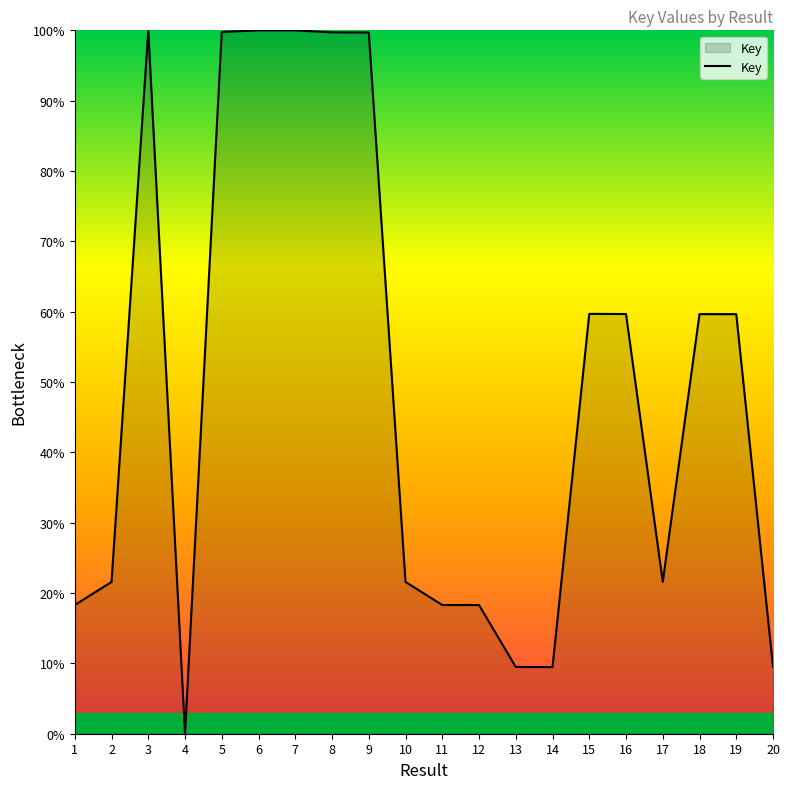

Read the value at 1.

18.3